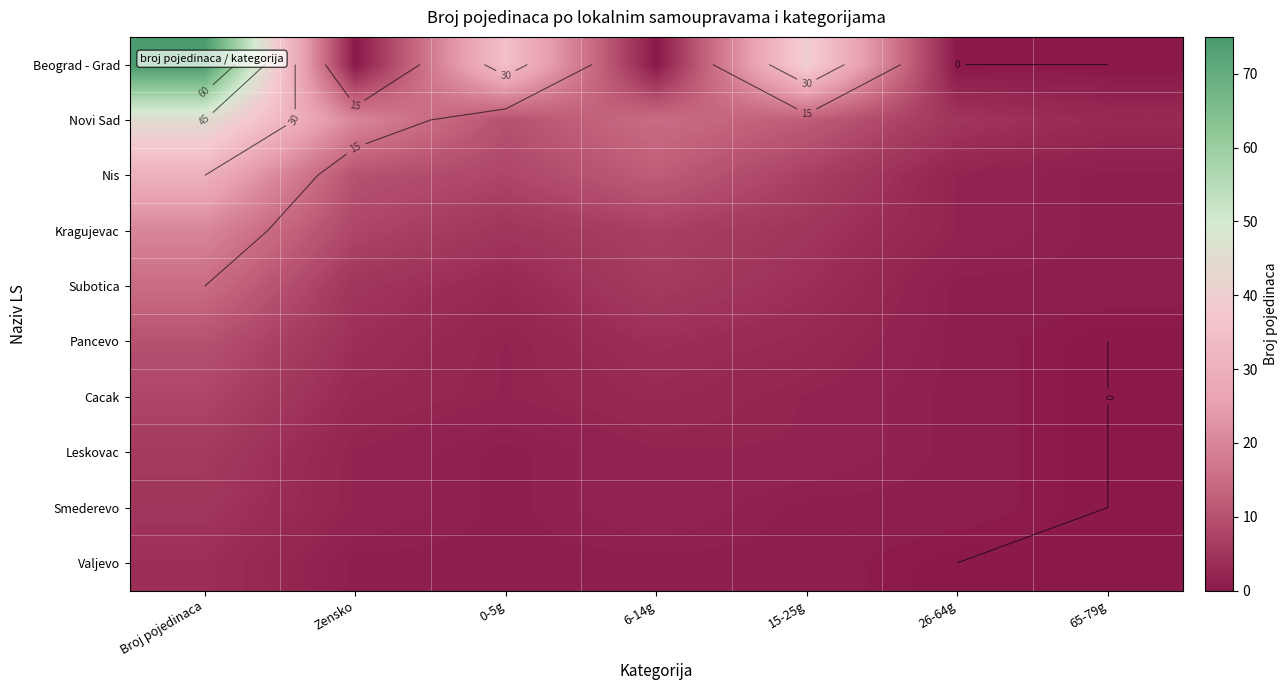

At which label does Kragujevac first exceed 5?

Broj pojedinaca